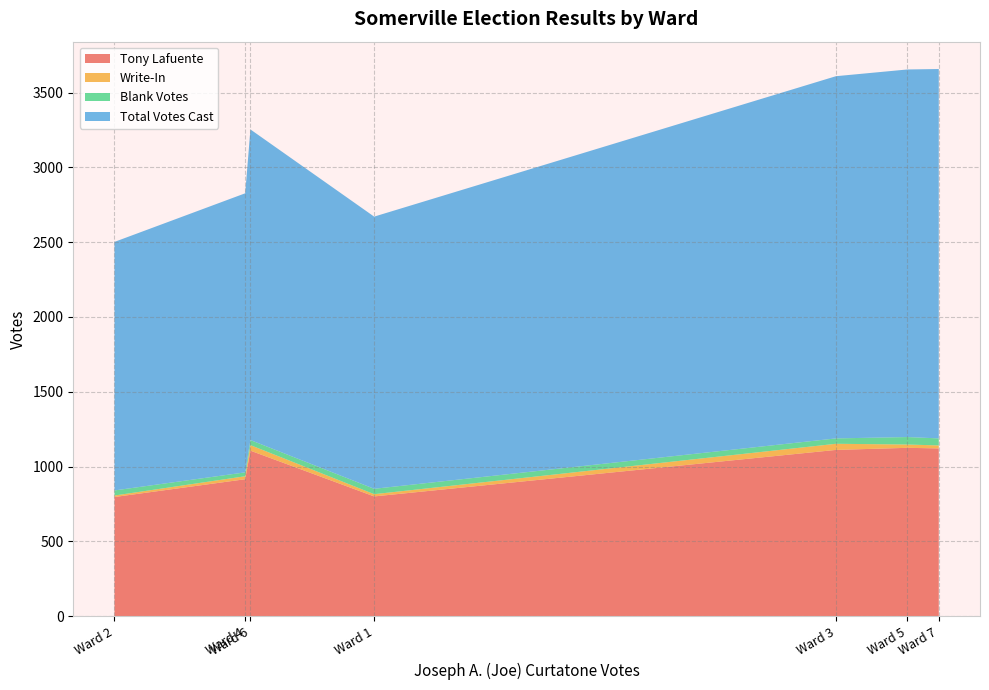

Reading left to right, list all the values displayed in this chart.

Tony Lafuente: Ward 1=800	Ward 2=796	Ward 3=1111	Ward 4=915	Ward 5=1125	Ward 6=1106	Ward 7=1121
Write-In: Ward 1=15	Ward 2=10	Ward 3=41	Ward 4=20	Ward 5=22	Ward 6=37	Ward 7=20
Blank Votes: Ward 1=36	Ward 2=34	Ward 3=36	Ward 4=26	Ward 5=50	Ward 6=34	Ward 7=47
Total Votes Cast: Ward 1=1820	Ward 2=1662	Ward 3=2422	Ward 4=1866	Ward 5=2458	Ward 6=2077	Ward 7=2470